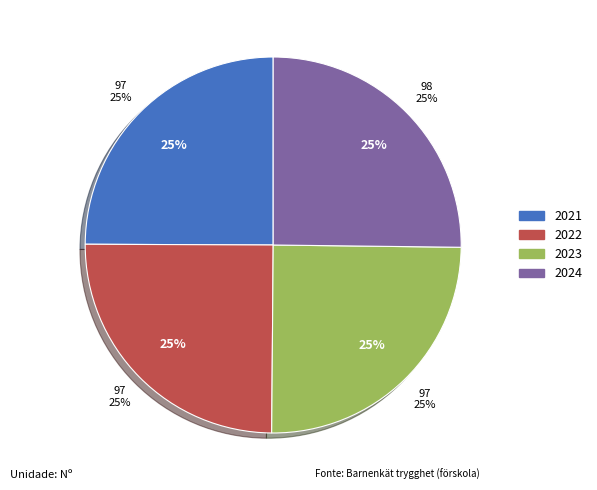

What is the ratio of the value at 2023 to the value at 2021?

1.0